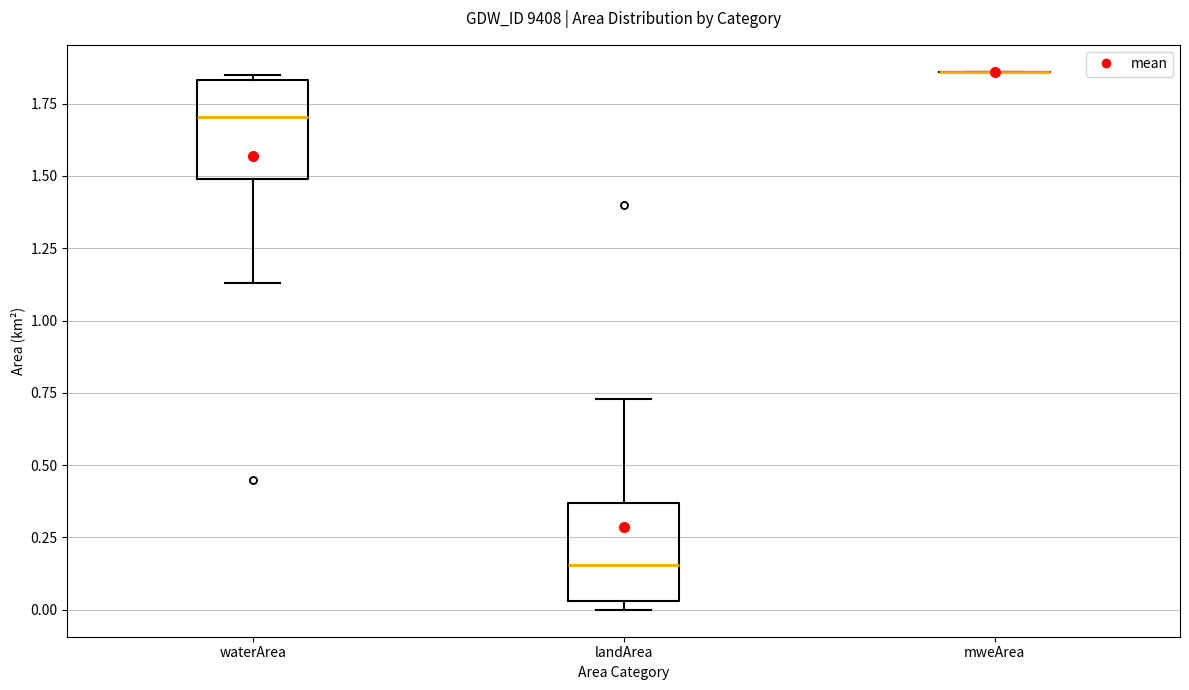

Reading left to right, transcribe this box plot: for each box, give where its median line is, the range the box spans, and where its two whiskers end, as read against the y-axis. The values are not printed on the chart, so give them approximately, as read against the axis.

waterArea: median 1.70, box 1.50 to 1.85, whiskers 1.15 to 1.85 (just above the box's upper edge)
landArea: median 0.15, box 0.05 to 0.35, whiskers 0.00 to 0.75
mweArea: box collapsed to a line at 1.85, whiskers 1.85 to 1.85